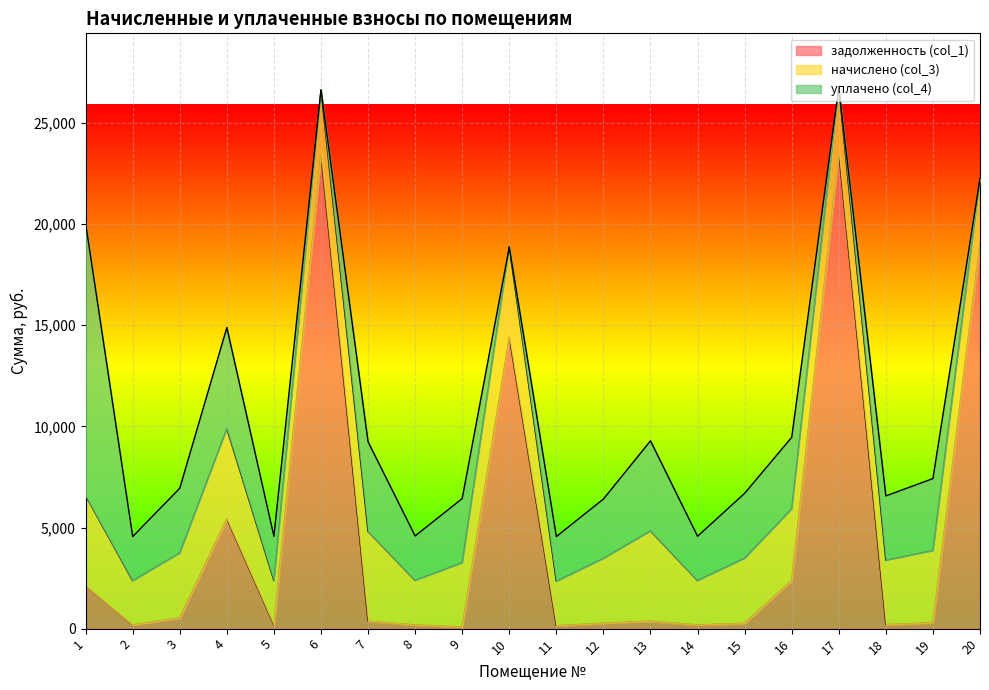

Reading left to right, transcribe all the data shown in this chart.

задолженность (col_1): 1=2113.6	2=182.1	3=534.2	4=5431.7	5=182.7	6=23449.9	7=369.6	8=183.3	9=81.3	10=14410.1	11=142.6	12=267.1	13=371.5	14=182.7	15=267.7	16=2381.7	17=23556.6	18=197.1	19=296.8	20=19067.5
начислено (col_3): 1=4457.8	2=2185.2	3=3205.0	4=4457.8	5=2192.5	6=3190.4	7=4435.9	8=2199.7	9=3175.8	10=4457.8	11=2199.7	12=3205.0	13=4457.8	14=2192.5	15=3212.3	16=3540.0	17=3205.0	18=3183.1	19=3561.8	20=3183.1
уплачено (col_4): 1=13472.0	2=2185.2	3=3205.0	4=5000.0	5=2192.5	6=0.0	7=4436.3	8=2199.7	9=3175.8	10=0.0	11=2210.4	12=2937.9	13=4457.8	14=2192.5	15=3212.3	16=3540.0	17=0.0	18=3183.1	19=3561.8	20=0.0